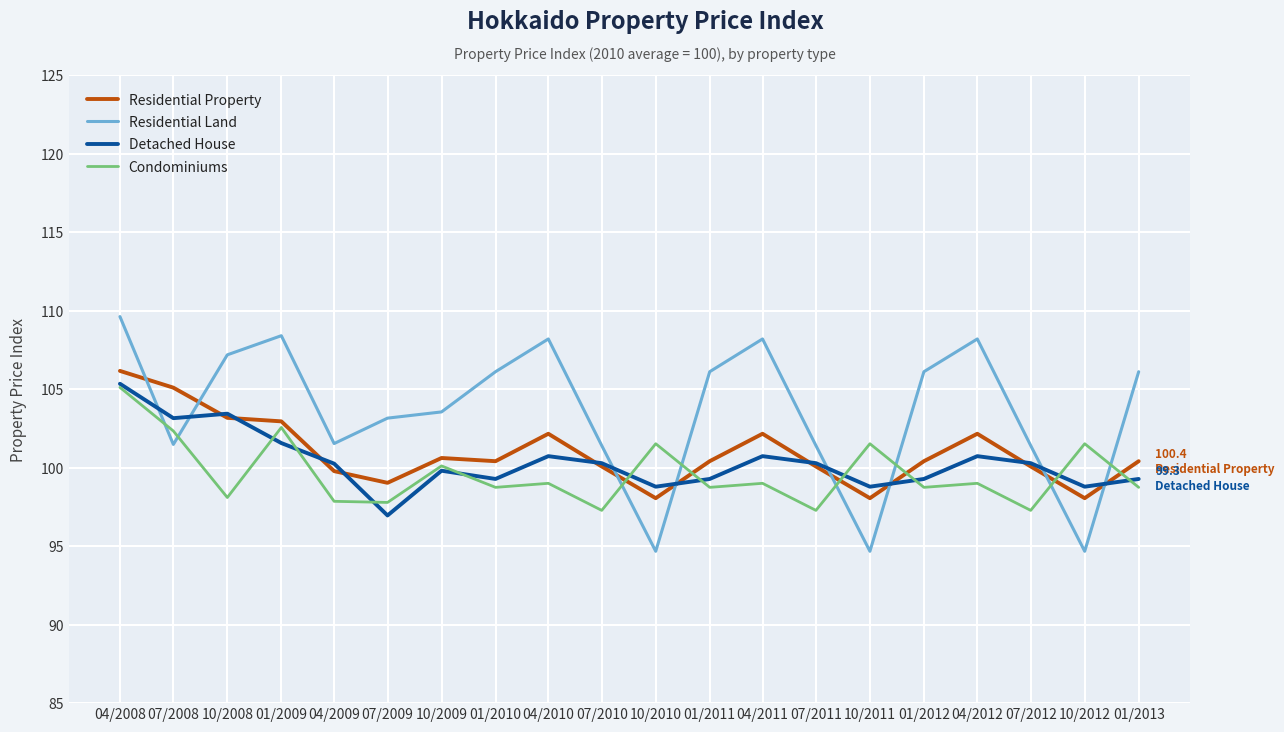

Read the Residential Property value at 10/2011.

98.1